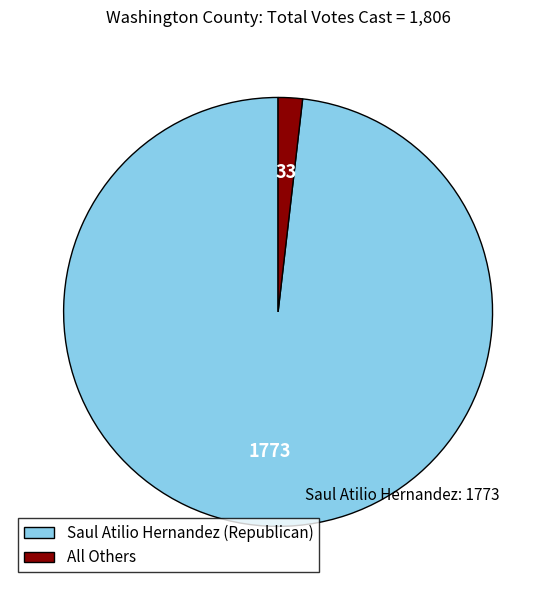

Which category has the biggest portion of the pie?

Saul Atilio Hernandez (Republican)